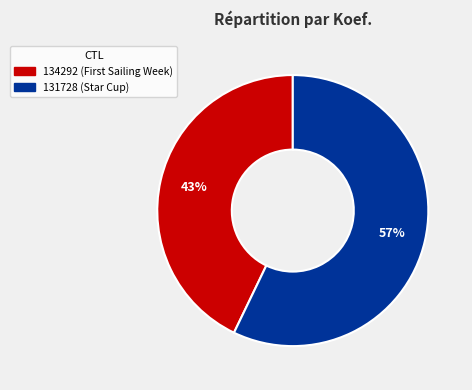

To the nearest percent, what is the difference between the largest and smallest slice percentages?

14%